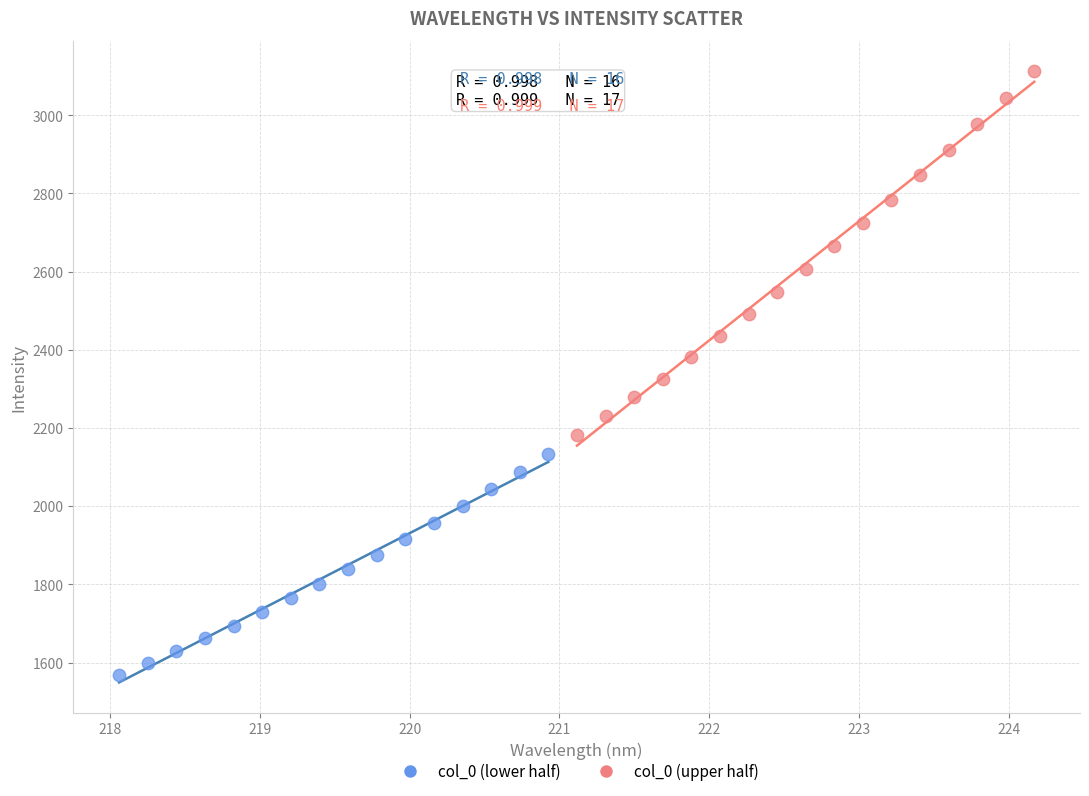

Which series reaches the maximum Y coordinate?

col_0 (upper half)